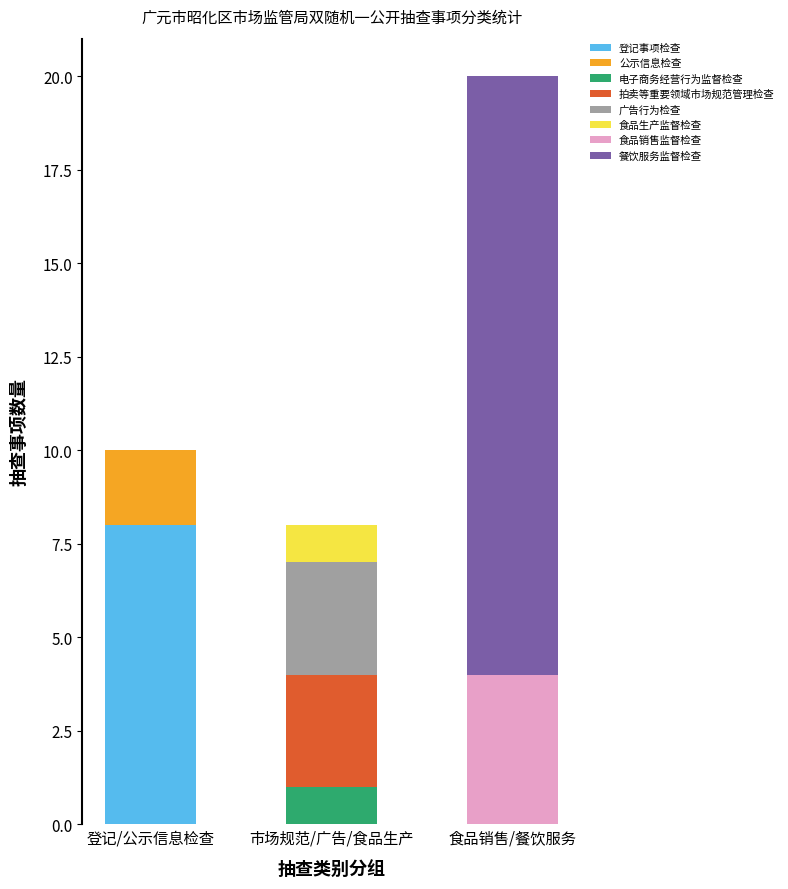

The 登记事项检查 series shows 0 at 市场规范/广告/食品生产. True or false?

True